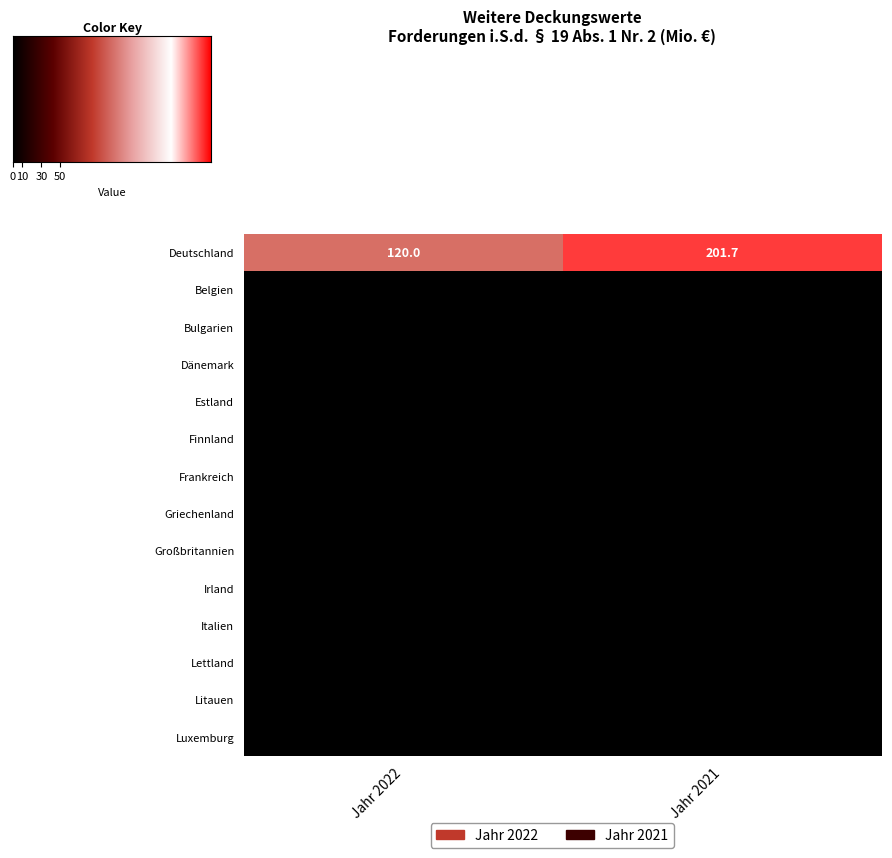

Rank the series by their maximum value, from highest to lowest.

Deutschland, Belgien, Bulgarien, Dänemark, Estland, Finnland, Frankreich, Griechenland, Großbritannien, Irland, Italien, Lettland, Litauen, Luxemburg